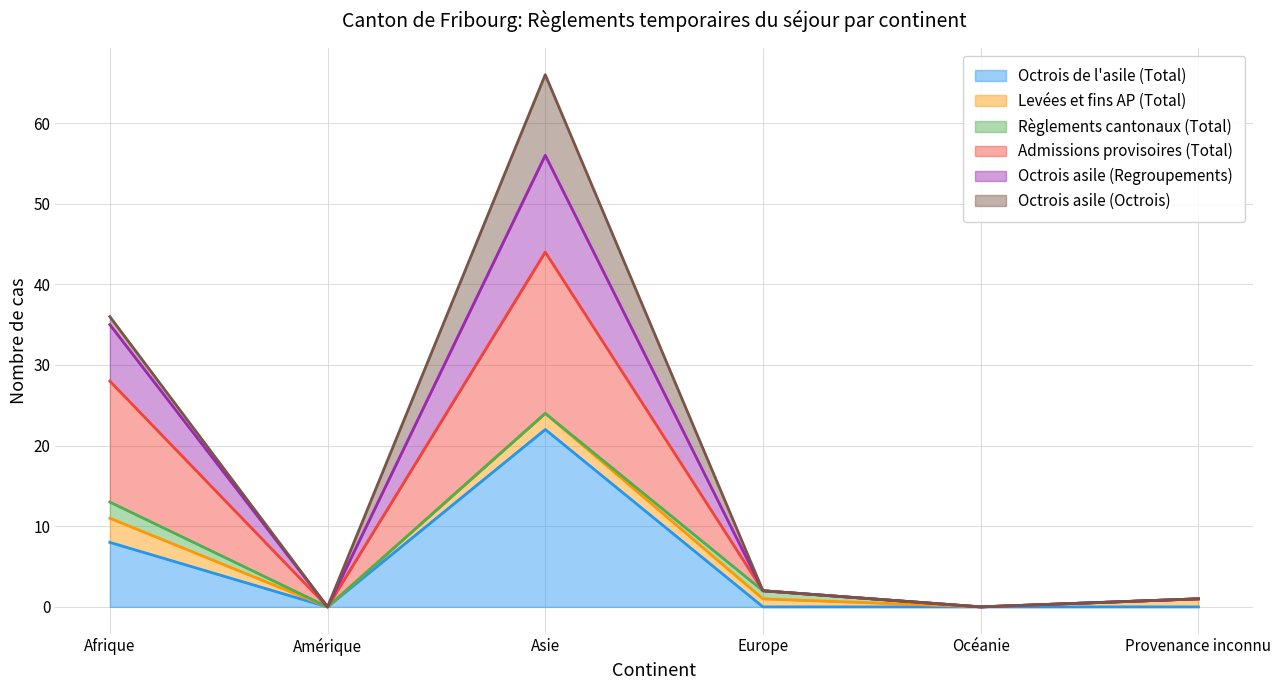

Which label corresponds to the largest value in the chart?

Asie